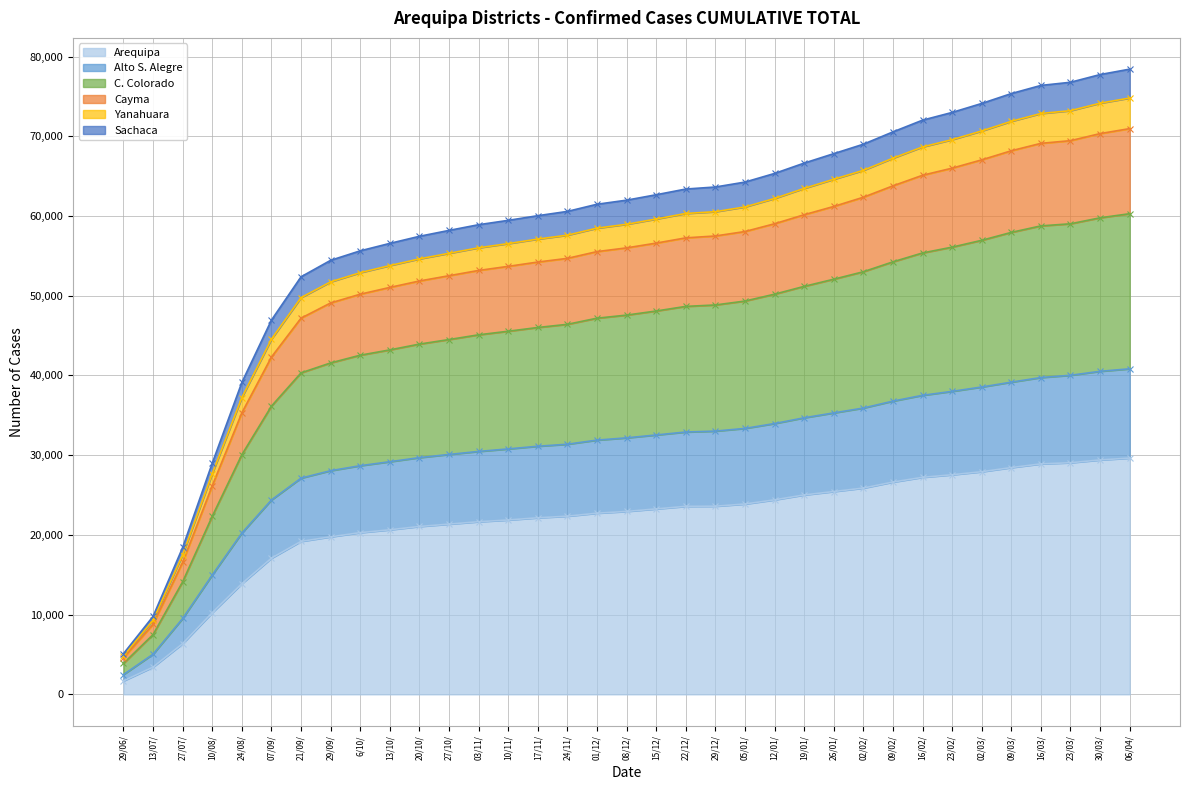

What is the total value across all series at 05/01/?

290002